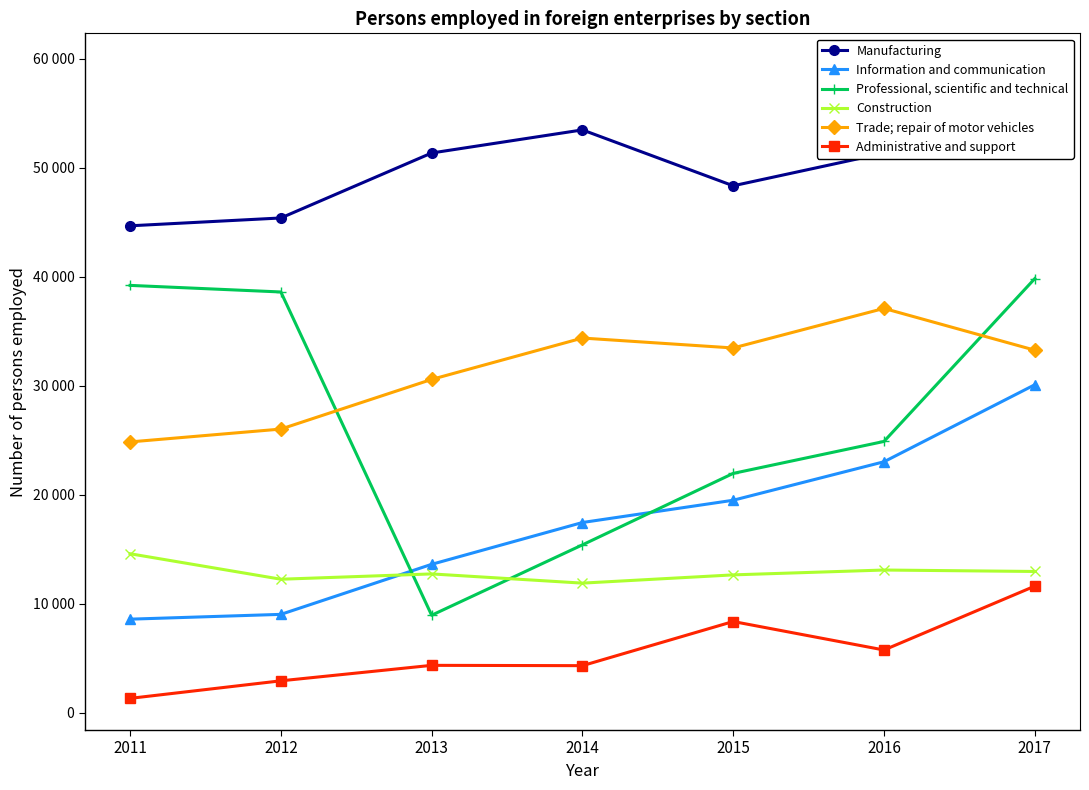

What is the difference between the maximum and minimum values in the Information and communication series?

21498